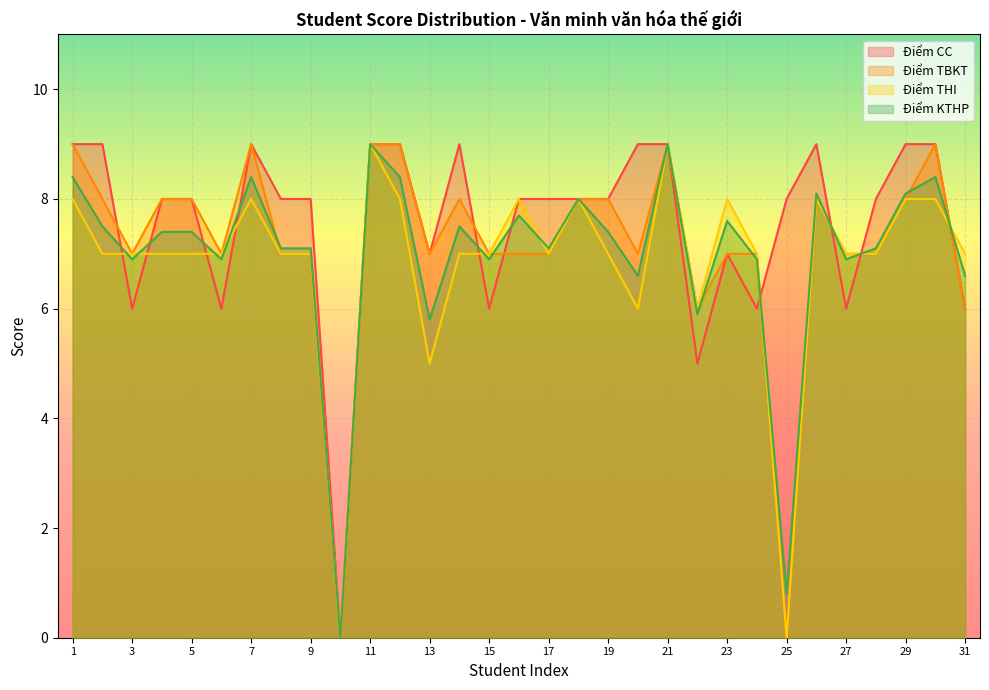

After their last crossing, which series has the higher values: Điểm THI or Điểm KTHP?

Điểm THI